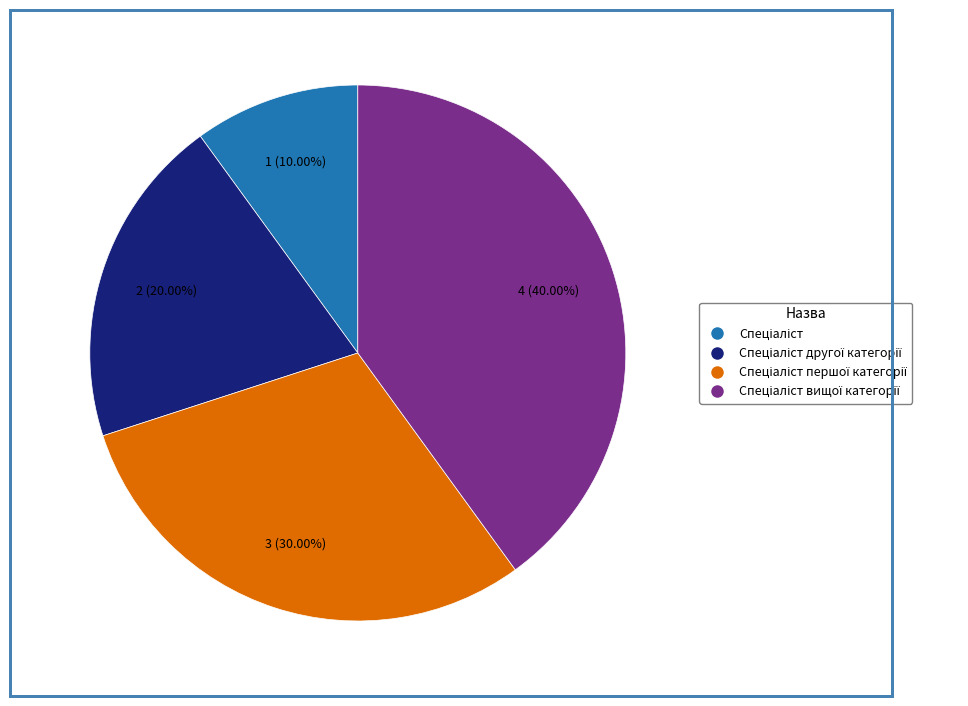

Does any single category account for the majority?

No